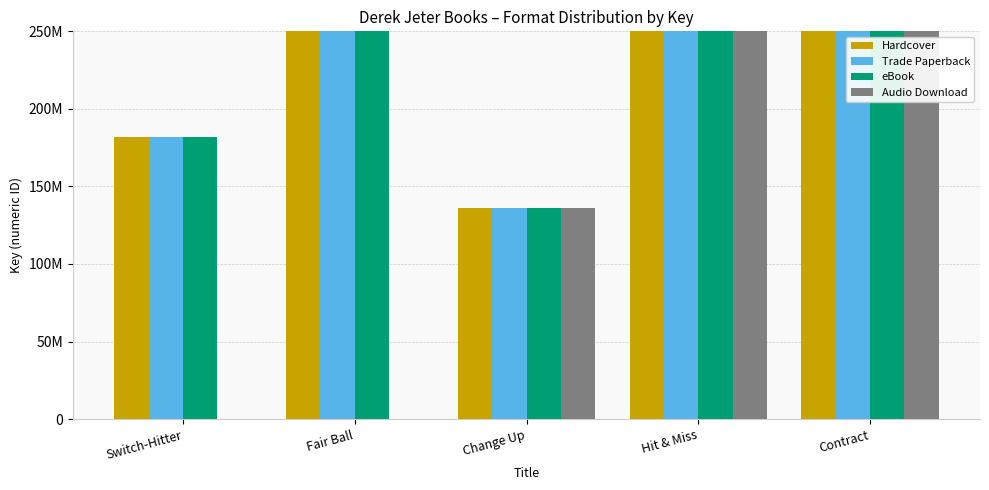

Reading right to left, list all the values displayed in this chart.

Hardcover: Contract=452872080	Hit & Miss=452872918	Change Up=136319544	Fair Ball=2116926012	Switch-Hitter=181778423
Trade Paperback: Contract=452872080	Hit & Miss=452872918	Change Up=136319544	Fair Ball=2116926012	Switch-Hitter=181778423
eBook: Contract=452872080	Hit & Miss=452872918	Change Up=136319544	Fair Ball=2116926012	Switch-Hitter=181778423
Audio Download: Contract=452872080	Hit & Miss=452872918	Change Up=136319544	Fair Ball=0	Switch-Hitter=0